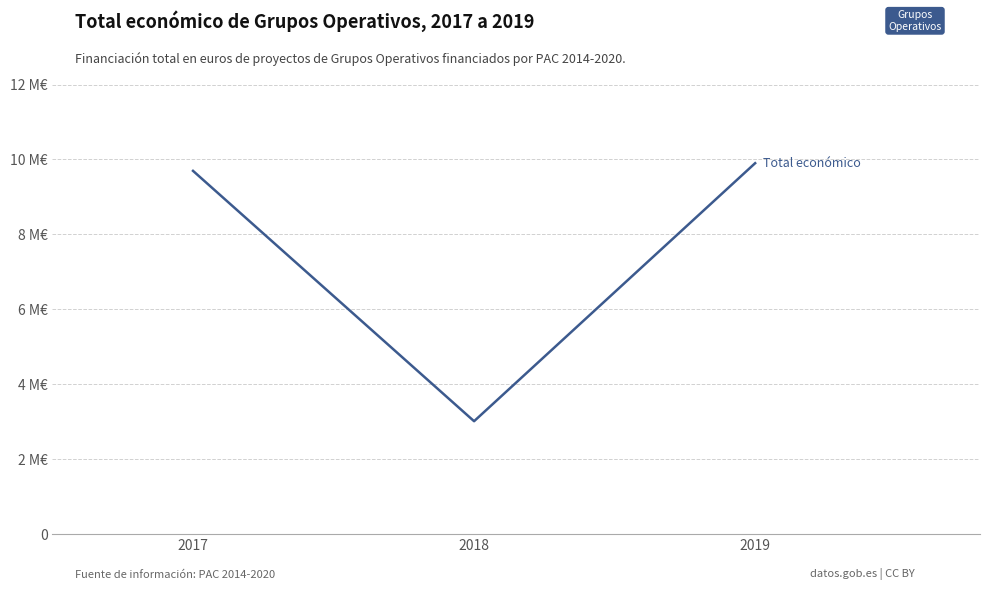

What is the difference between the second highest and minimum values?

6681411